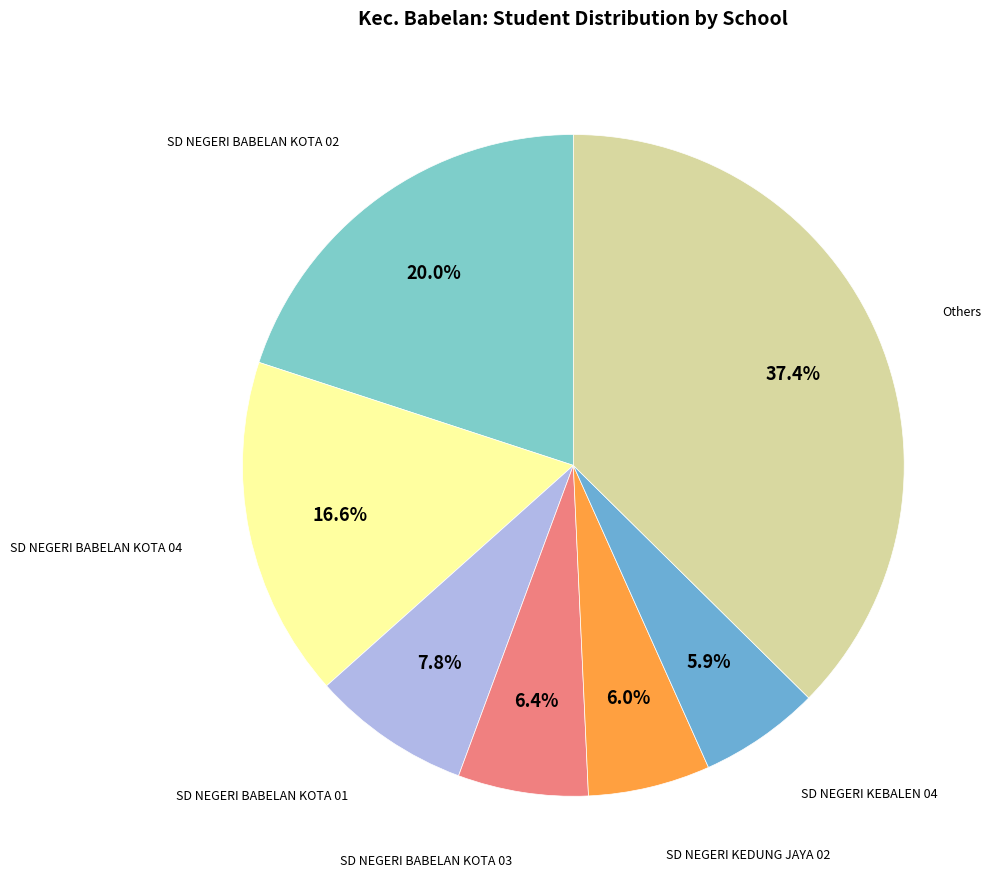

Is there any slice that represents more than half of the pie?

No